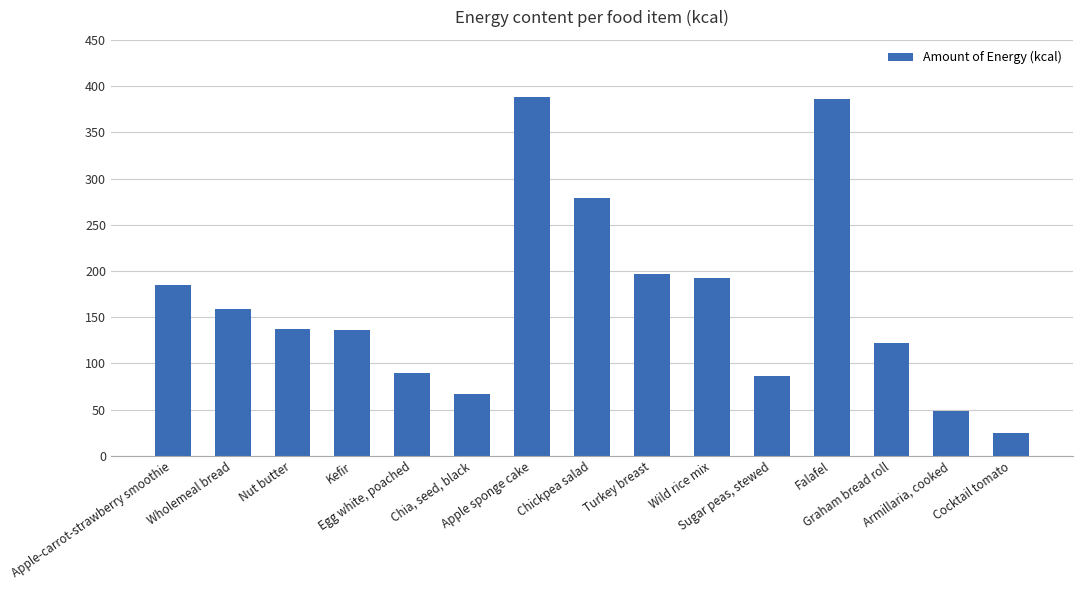

What is the difference between the second highest and minimum values?

361.3